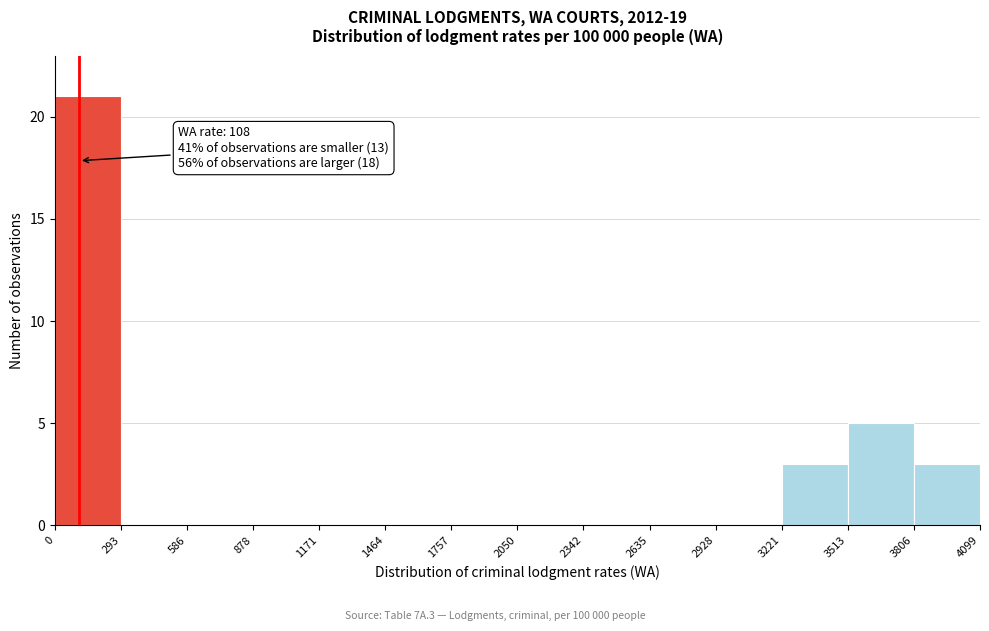

Which range on the x-axis has the tallest bar?

0 to 293